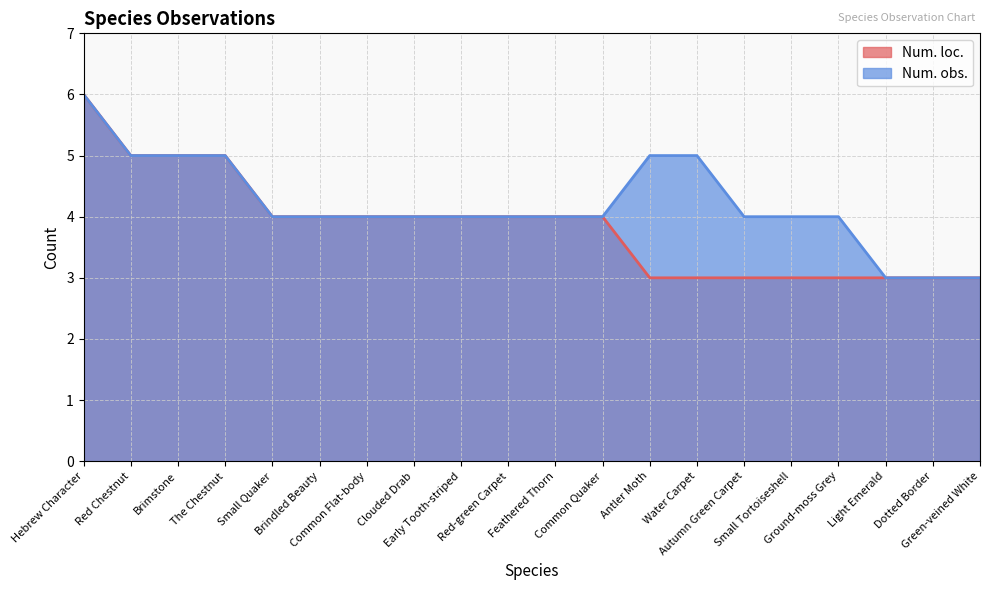

At which category is the sum across all series the highest?

Hebrew Character